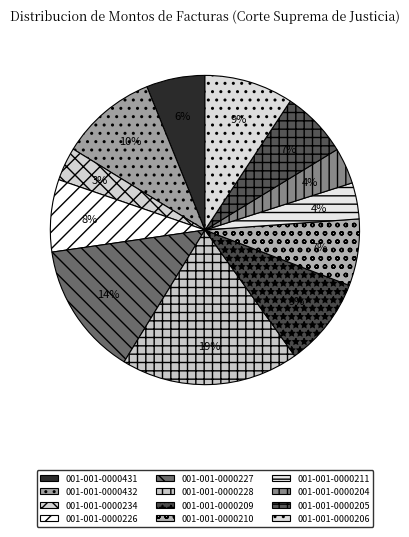

To the nearest percent, what percentage of the pie is 001-001-0000432?

10%